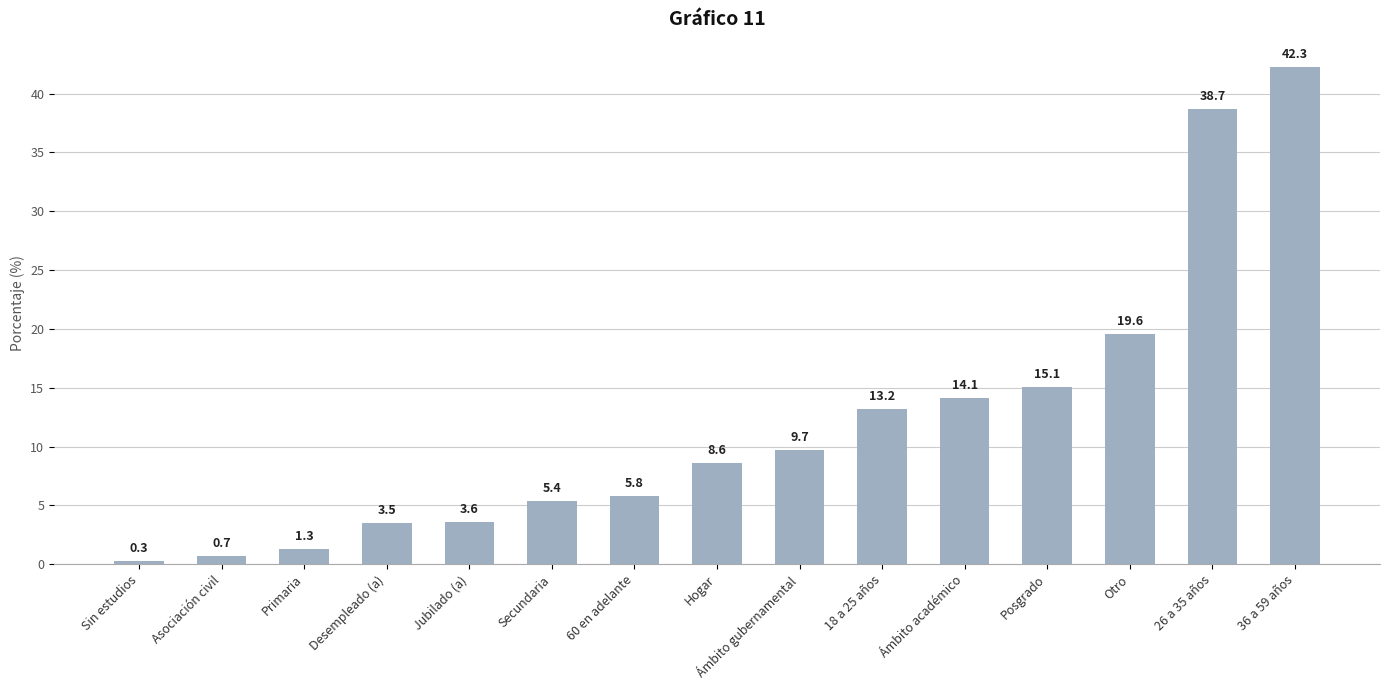

What is the value of the 7th bar from the left?

5.8